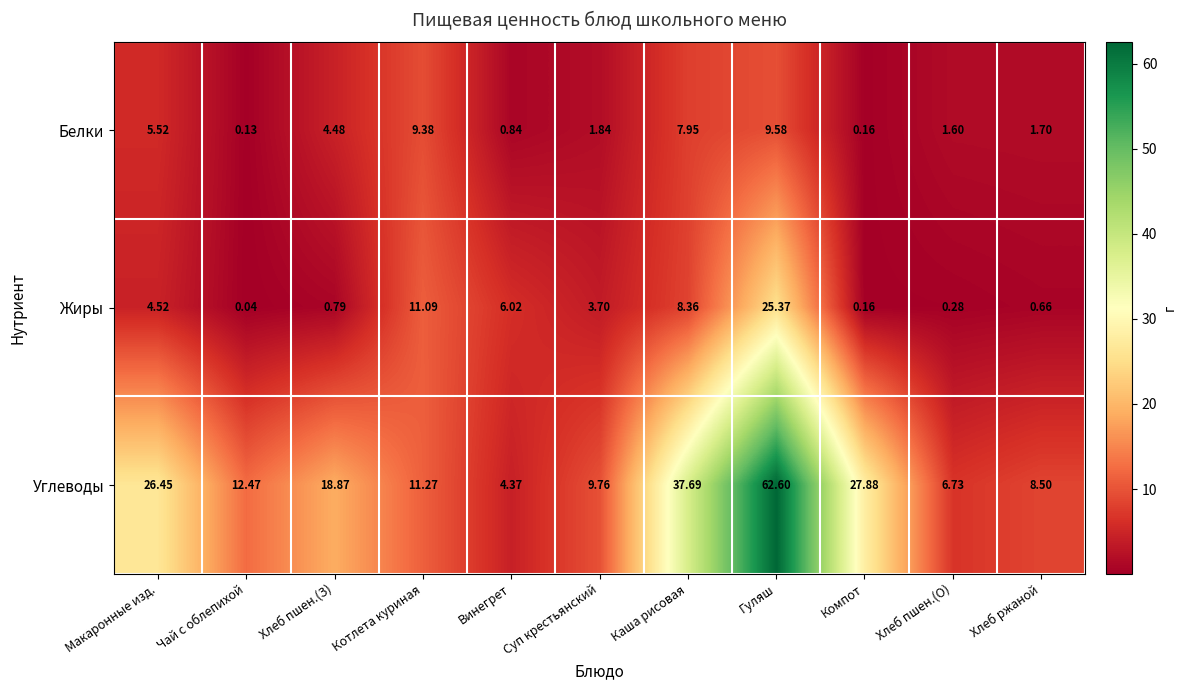

At Котлета куриная, list the series in order from smallest to largest.

Белки, Жиры, Углеводы